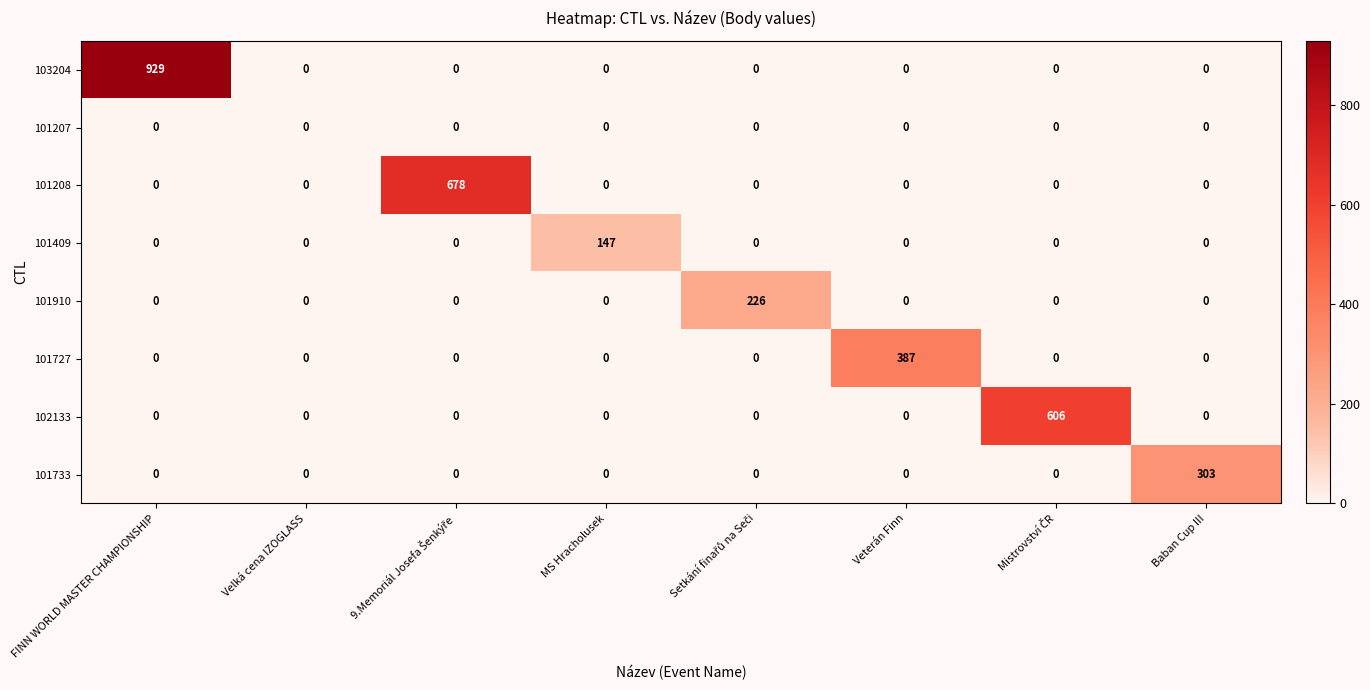

Which category has the highest value across all series?

FINN WORLD MASTER CHAMPIONSHIP